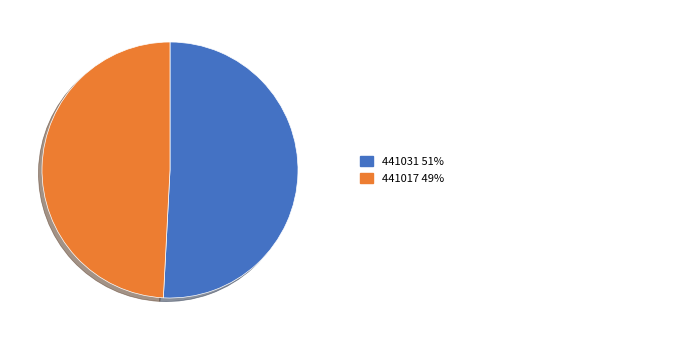

How many segments does this pie chart have?

2